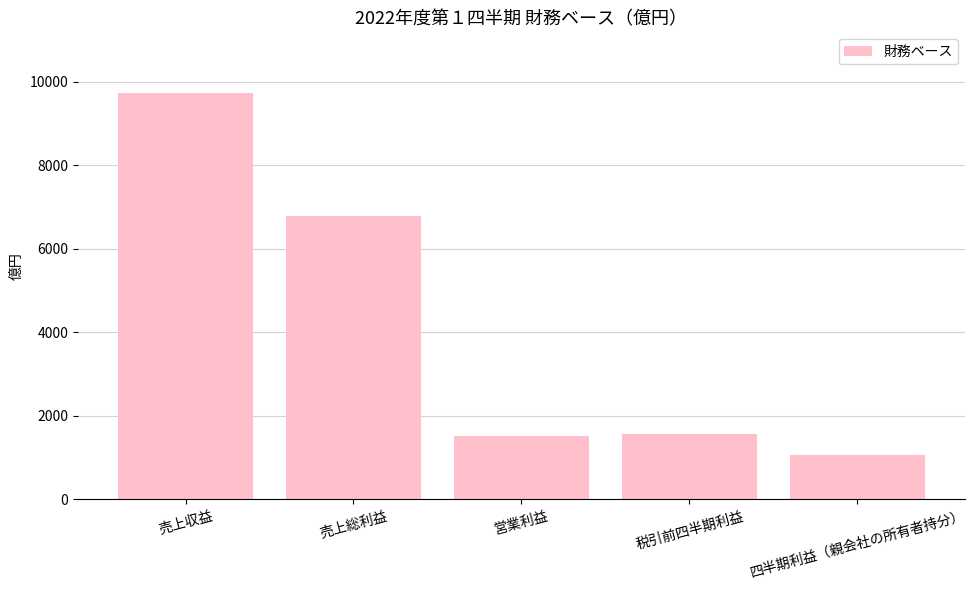

Reading left to right, list all the values displayed in this chart.

売上収益=9725	売上総利益=6796	営業利益=1505	税引前四半期利益=1555	四半期利益（親会社の所有者持分）=1050